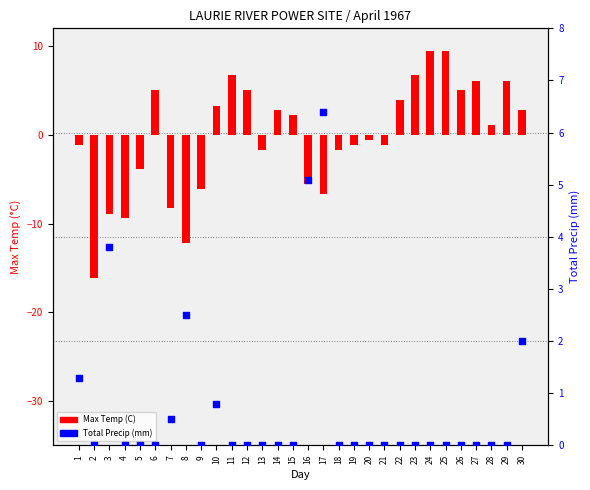

Which series reaches the minimum Y coordinate?

Max Temp (C)